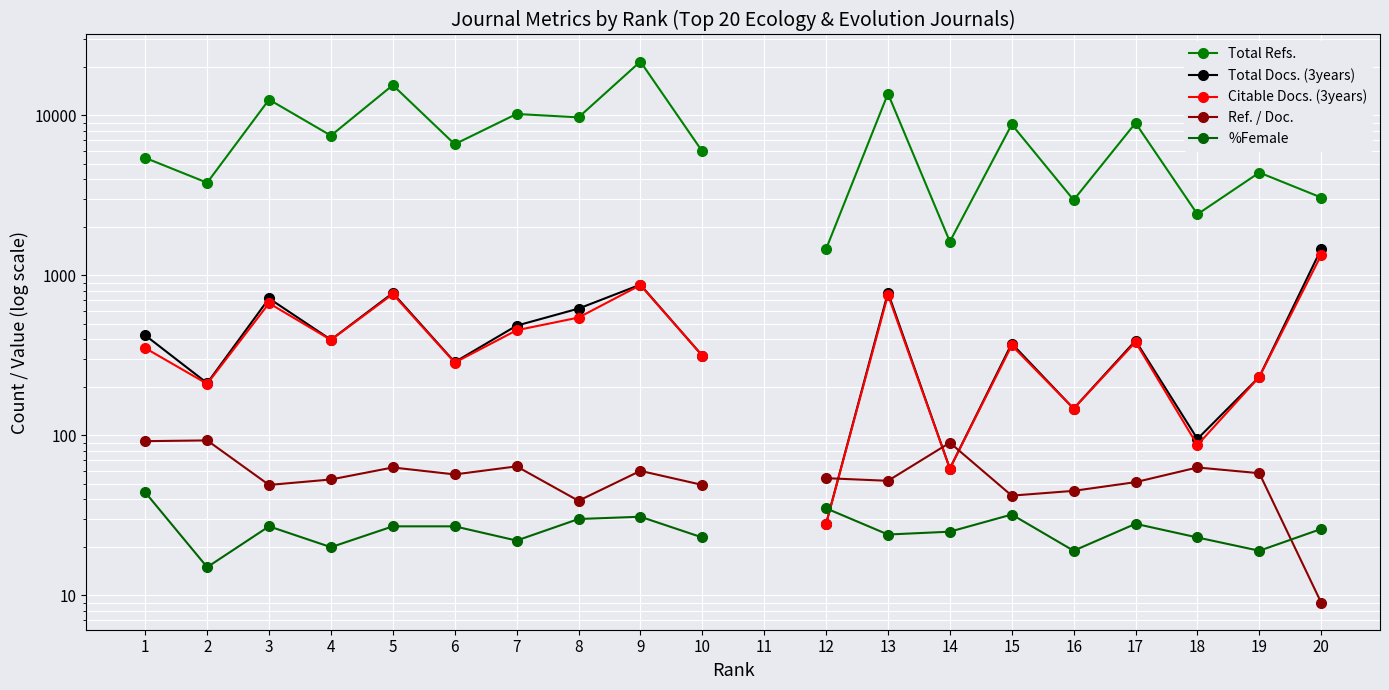

How many categories are shown in the chart?

20